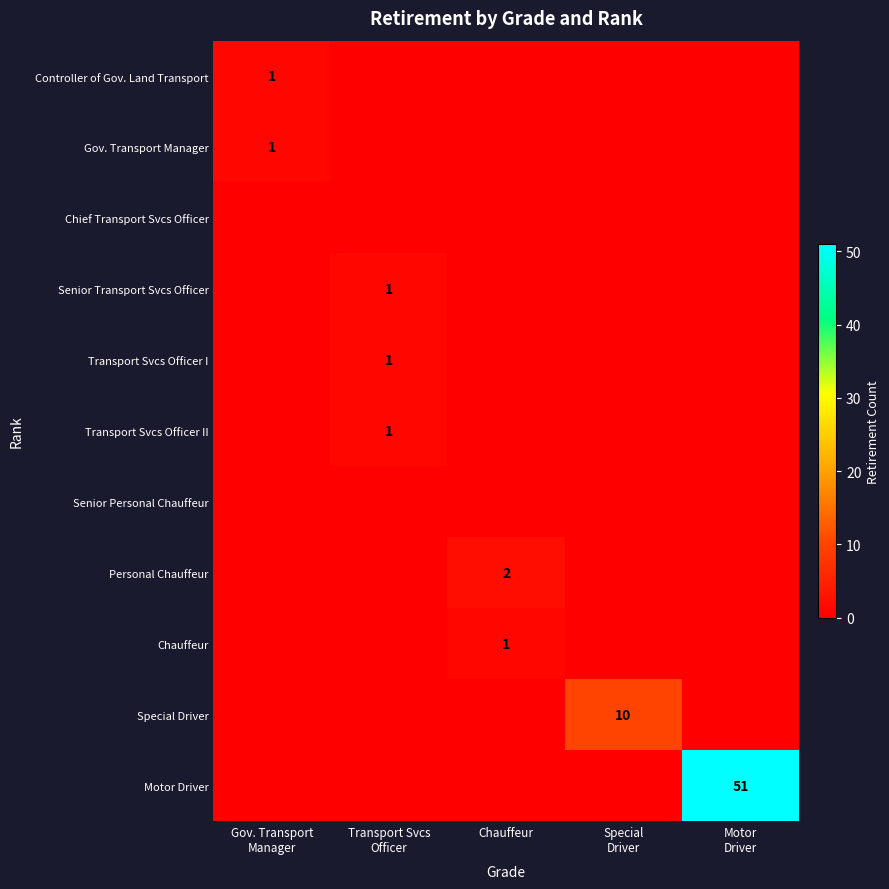

True or false: Chauffeur has a value of 0 at Chauffeur.

False